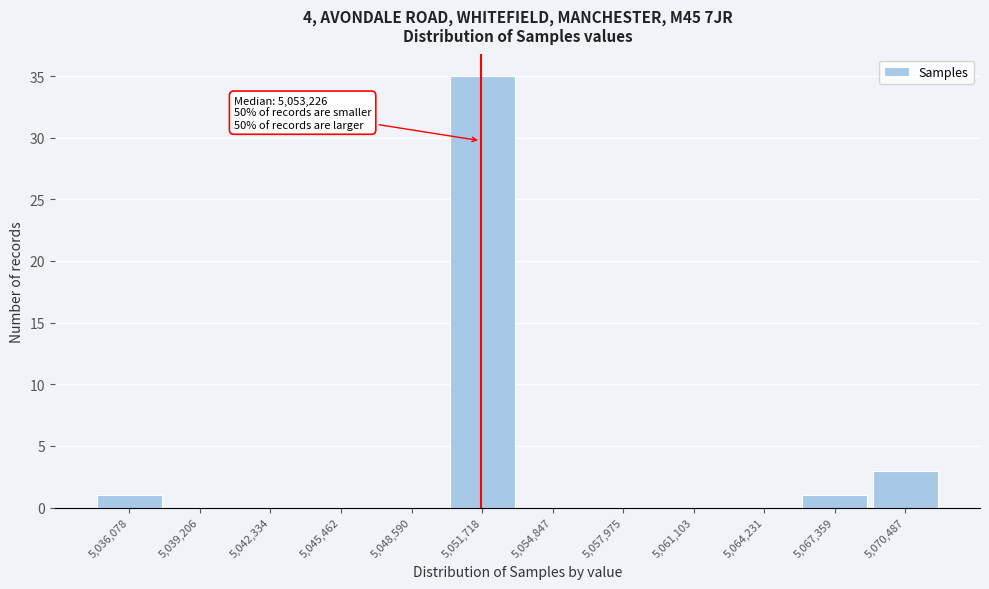

Which label corresponds to the largest value in the chart?

5,051,718